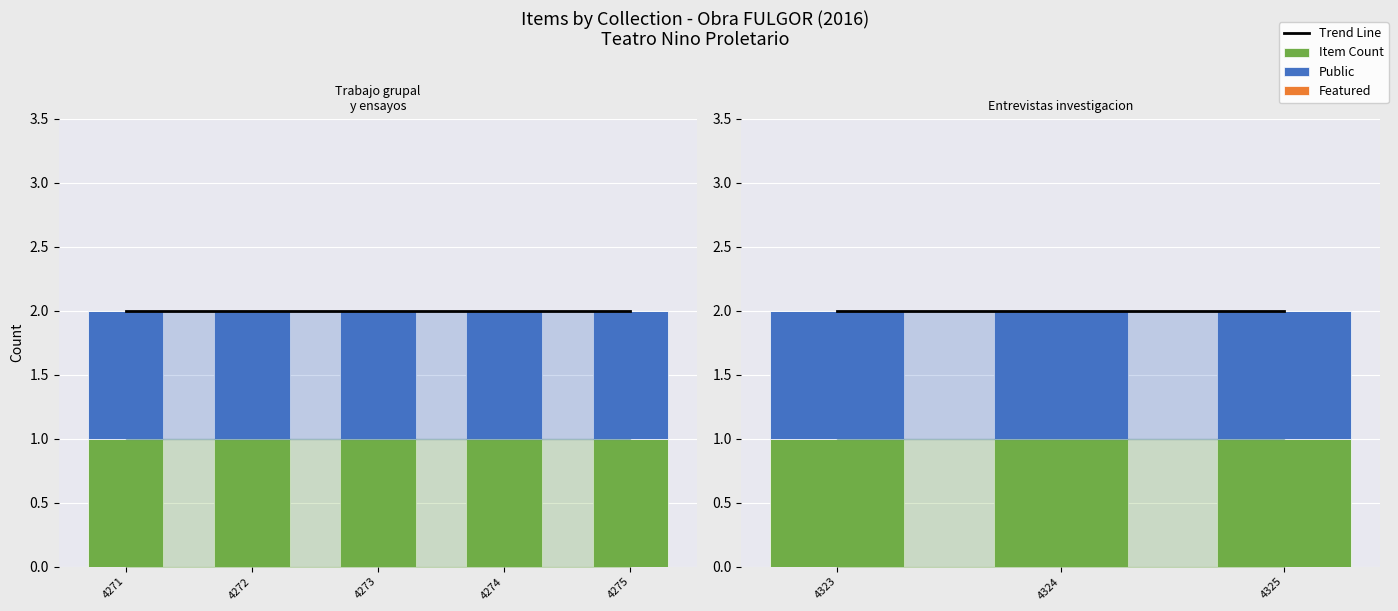

How many data points does each series have?

5